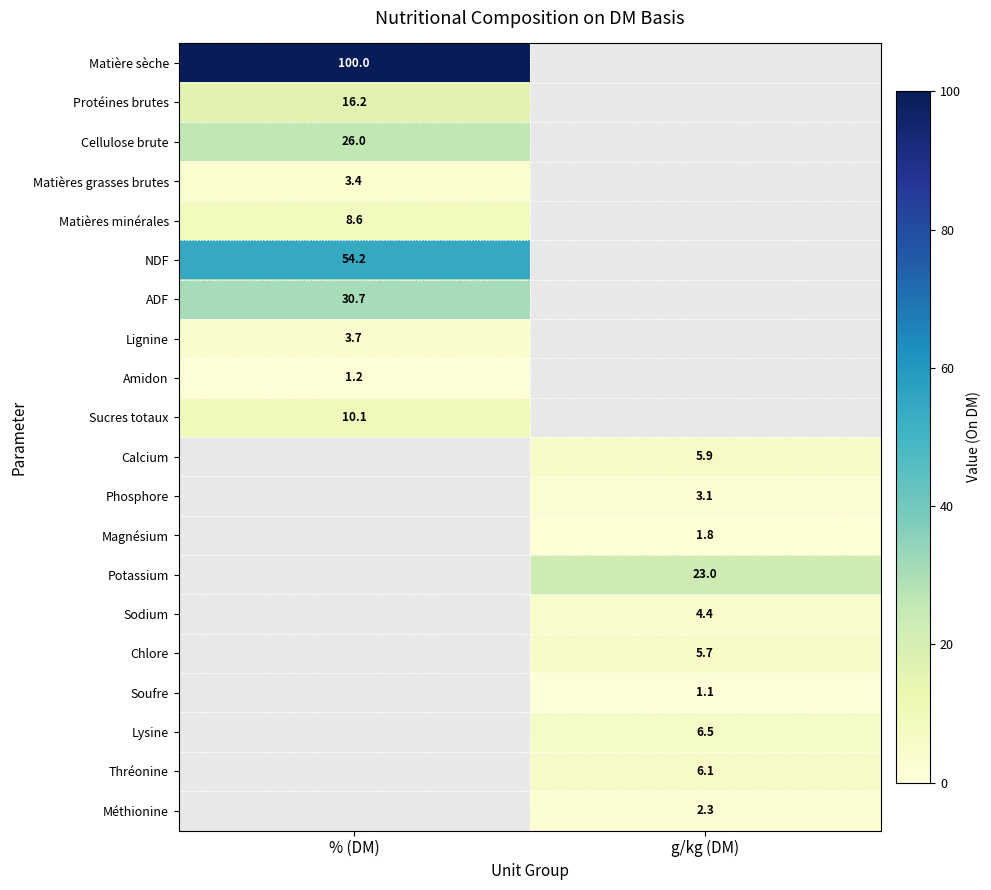

At how many categories does at least one series exceed 70?

1